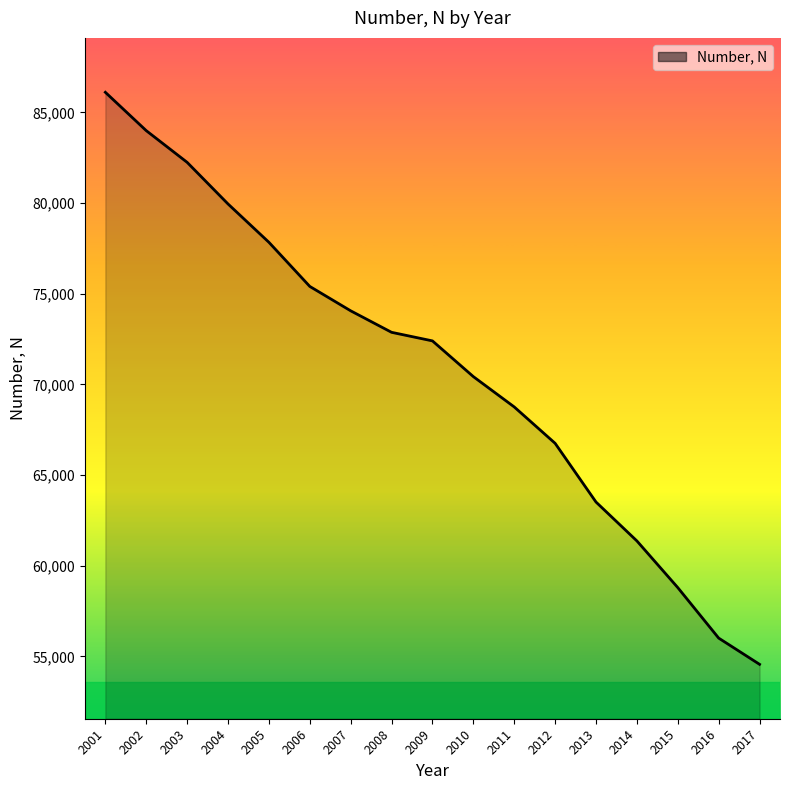

What is the greatest value displayed?

86107